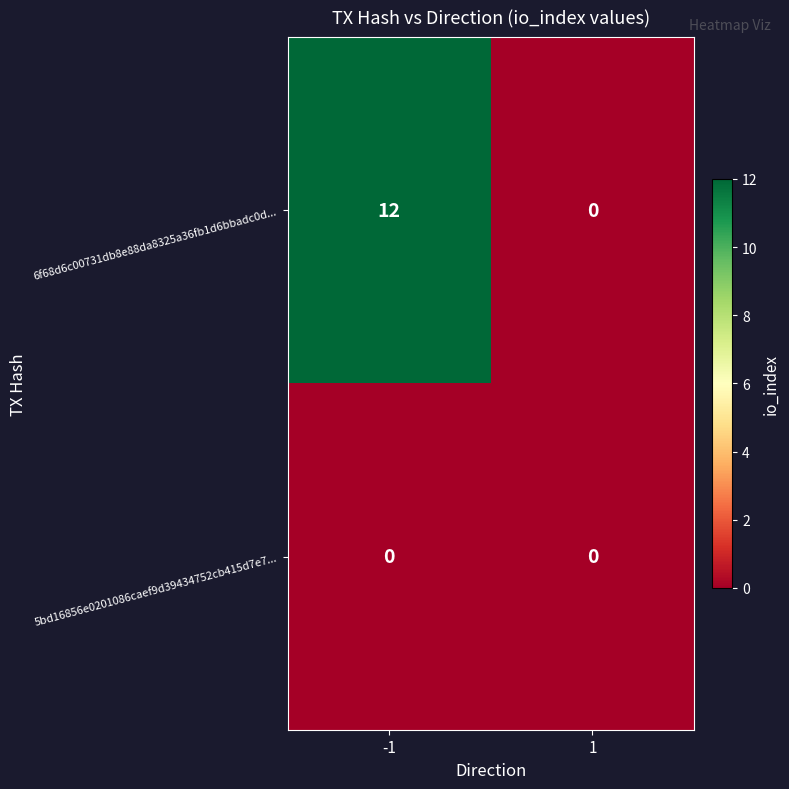

The value of 6f68d6c00731db8e88da8325a36fb1d6bbadc0d... at -1 is 12. True or false?

True